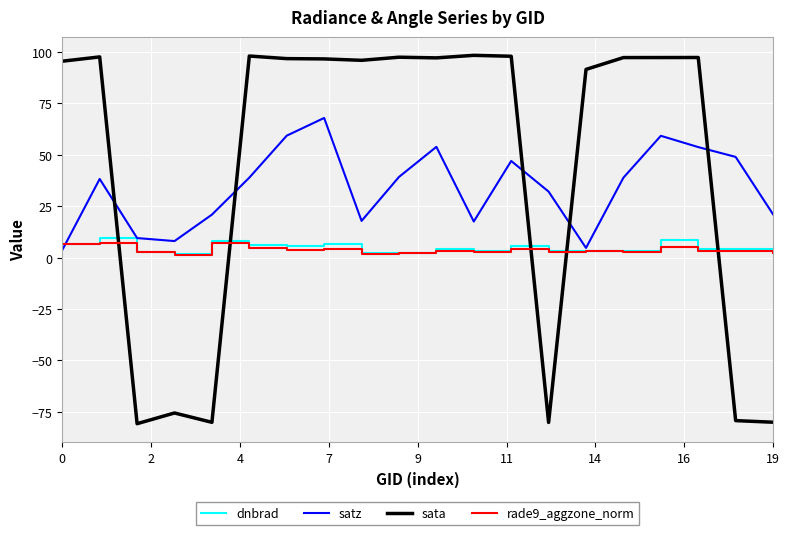

True or false: sata and dnbrad cross at least once.

True